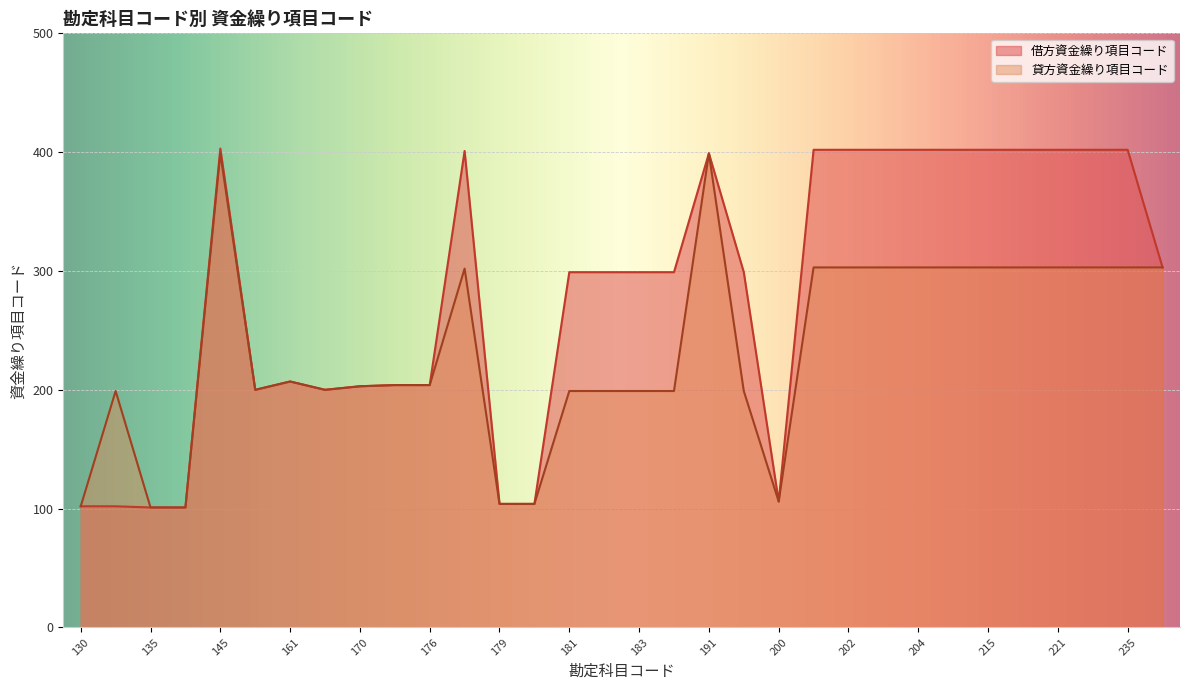

Which series has the largest range (max minus min)?

借方資金繰り項目コード